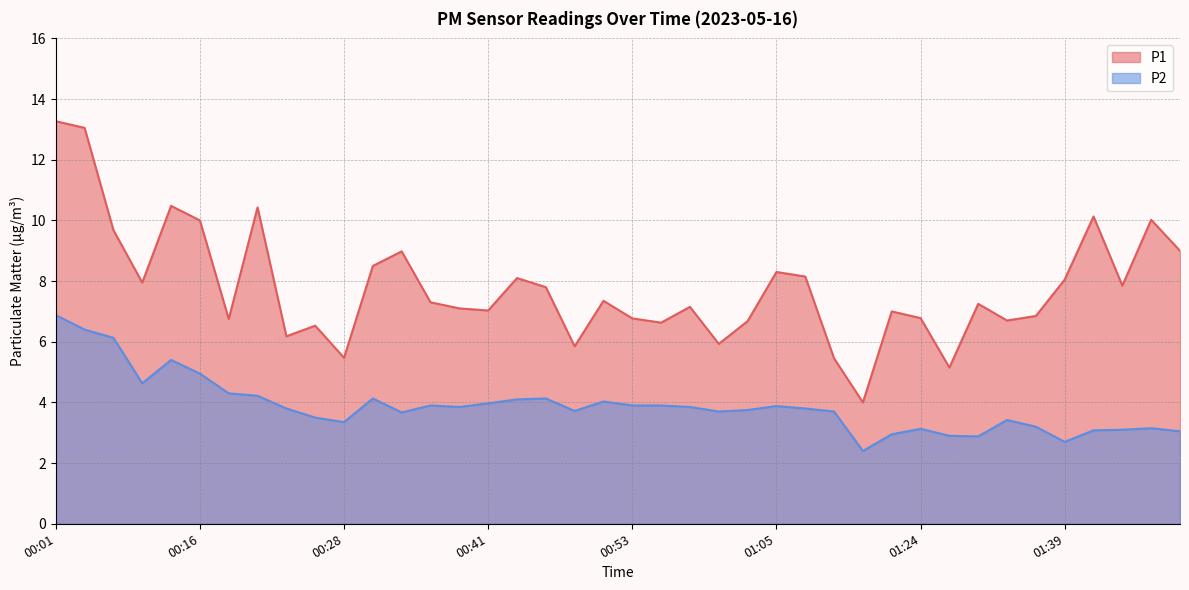

True or false: P2 and P1 cross at least once.

False